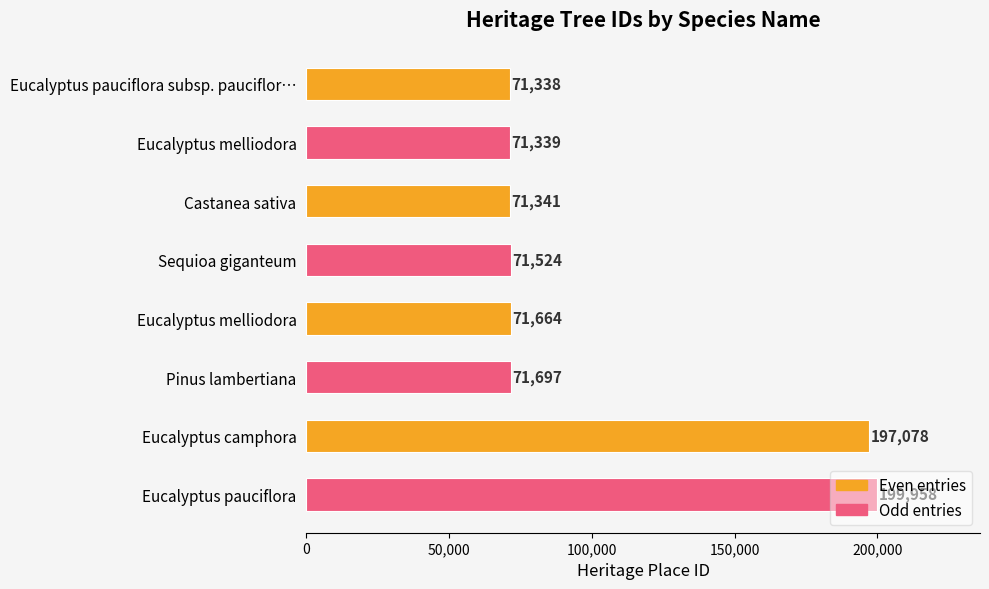

At which label is the value closest to 135648?

Eucalyptus camphora